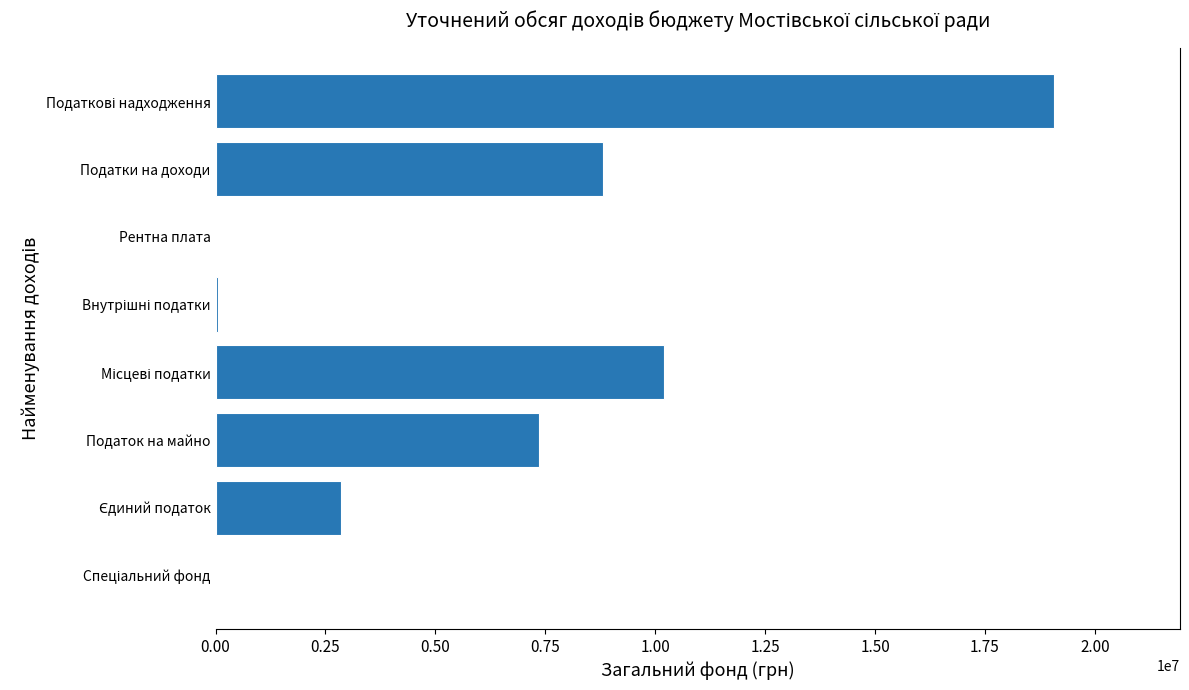

Between Податок на майно and Рентна плата, which is larger?

Податок на майно